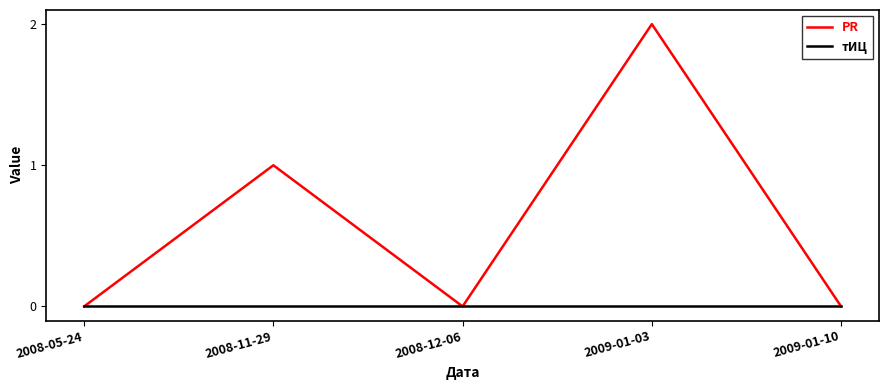

True or false: PR has a value of 0 at 2008-05-24.

True